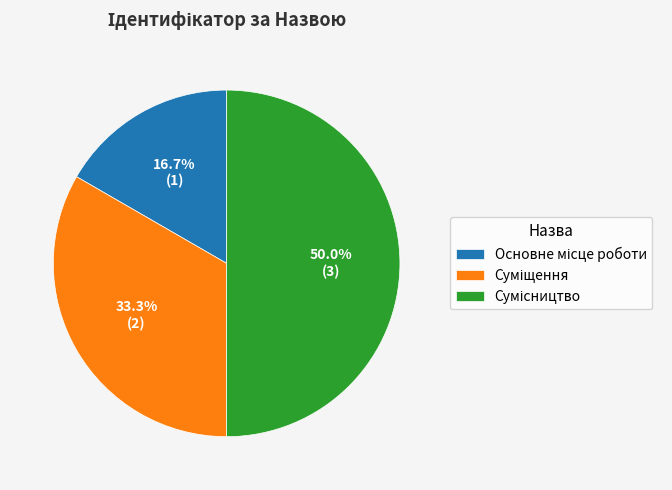

Is the sum of Основне місце роботи and Суміщення greater than half?

No